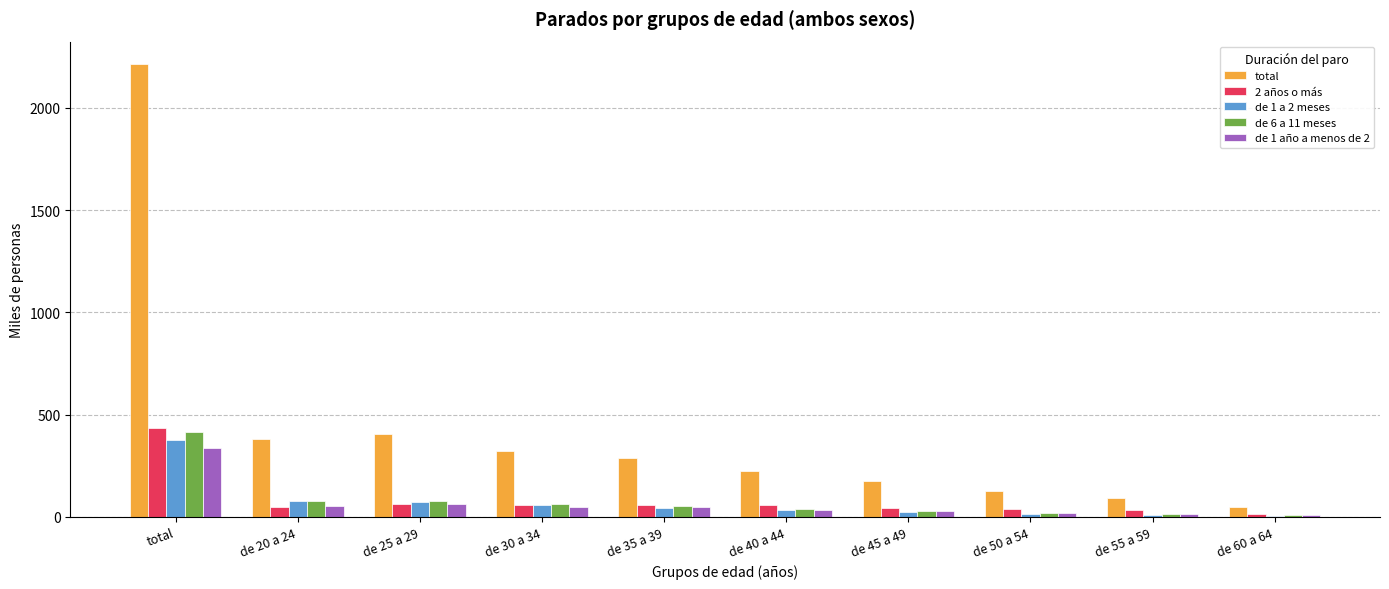

How many groups of bars are there?

10